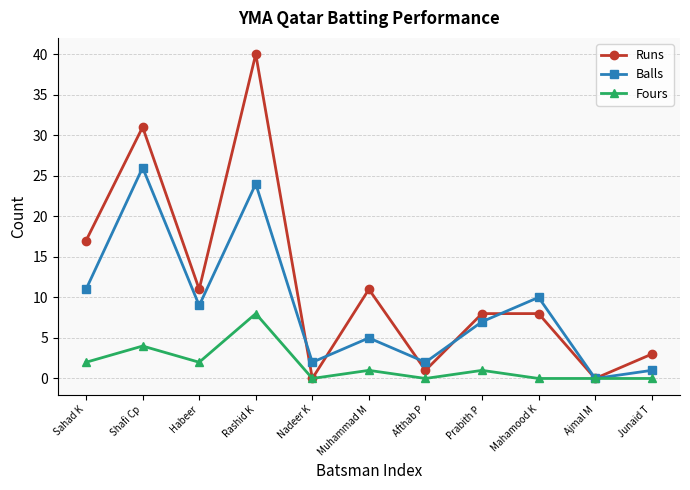

What is the difference between the Fours values at Prabith P and Shafi Cp?

3